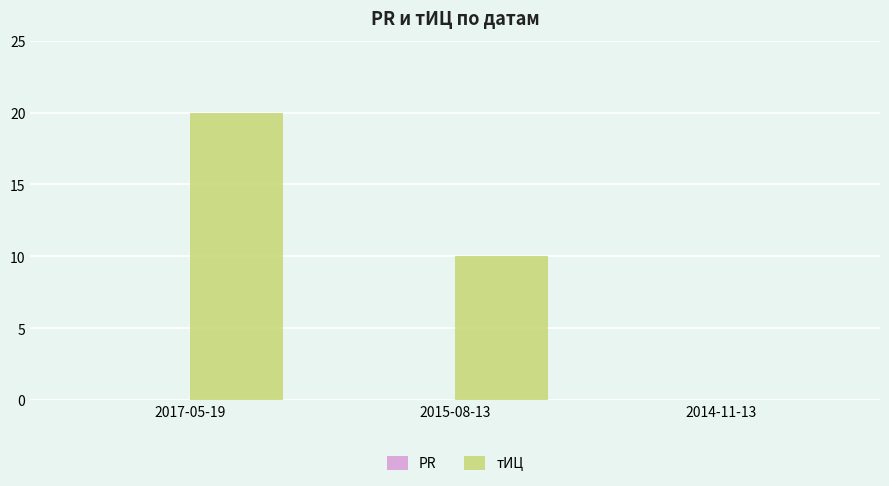

What is the change in value from 2017-05-19 to 2015-08-13?

-10